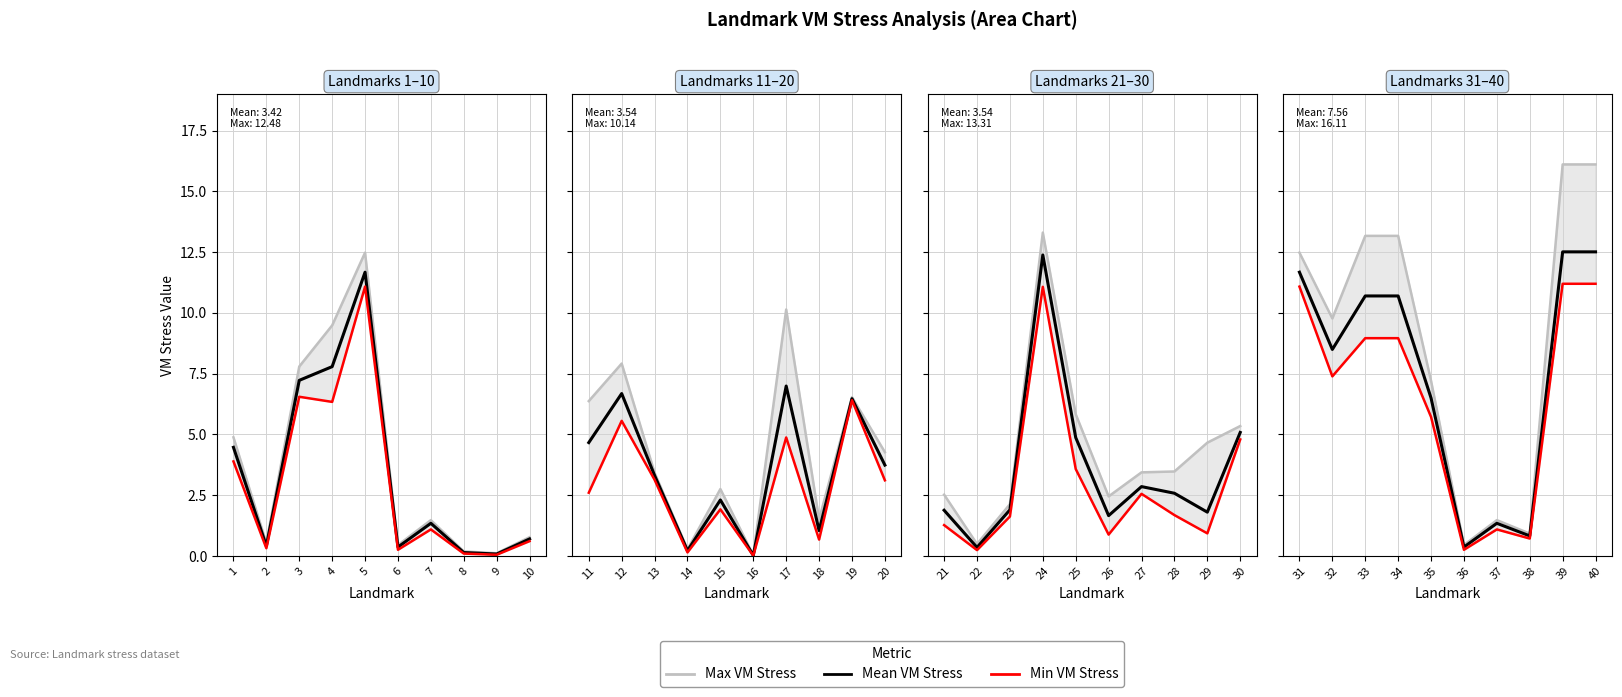

Which series has the largest total across all categories?

Max VM Stress